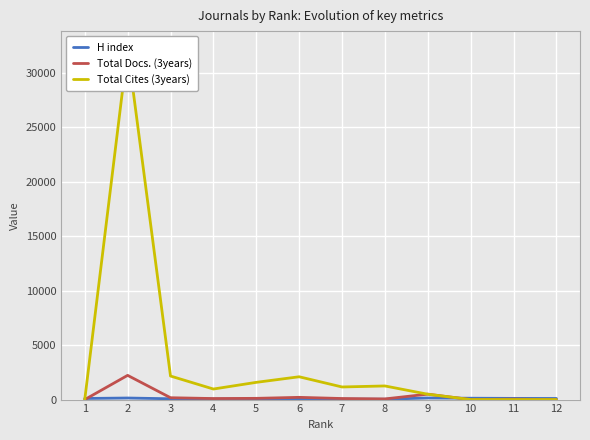

What is the difference between the Total Cites (3years) values at 4 and 1?

968